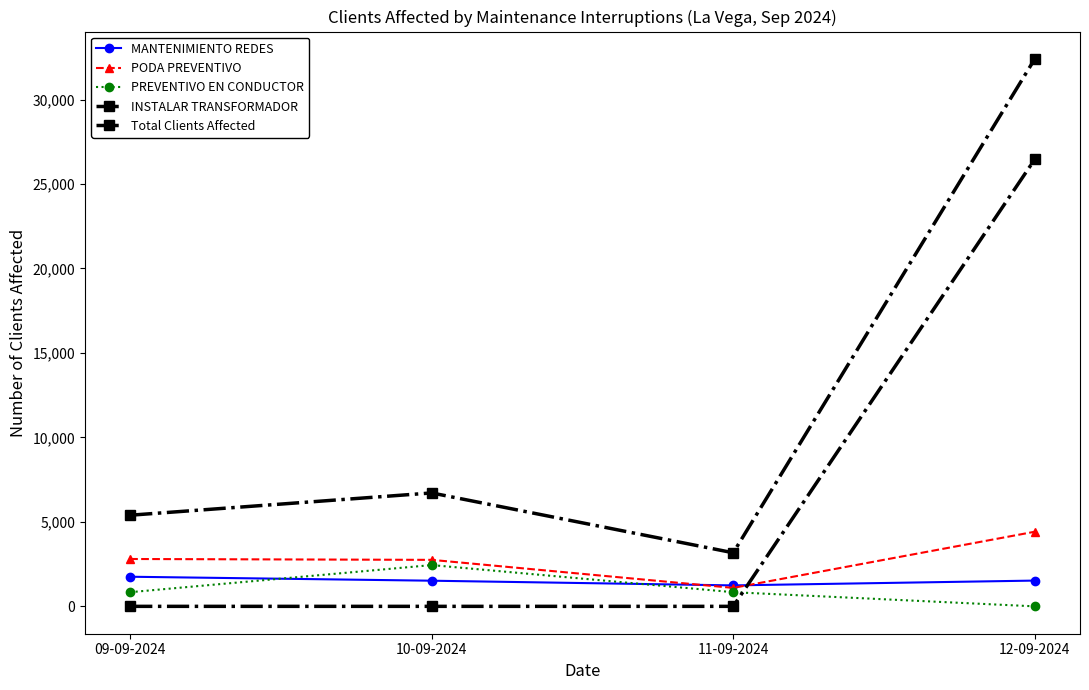

Which has a higher value, 11-09-2024 or 12-09-2024?

12-09-2024